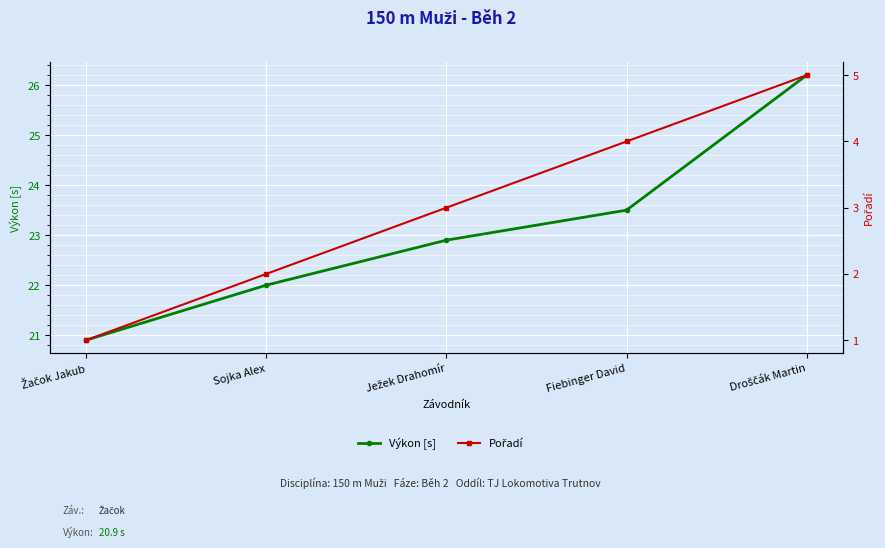

Reading left to right, what are all the values shown in this chart?

Výkon [s]: Žačok Jakub=20.9	Sojka Alex=22.0	Ježek Drahomír=22.9	Fiebinger David=23.5	Droščák Martin=26.2
Pořadí: Žačok Jakub=1.0	Sojka Alex=2.0	Ježek Drahomír=3.0	Fiebinger David=4.0	Droščák Martin=5.0